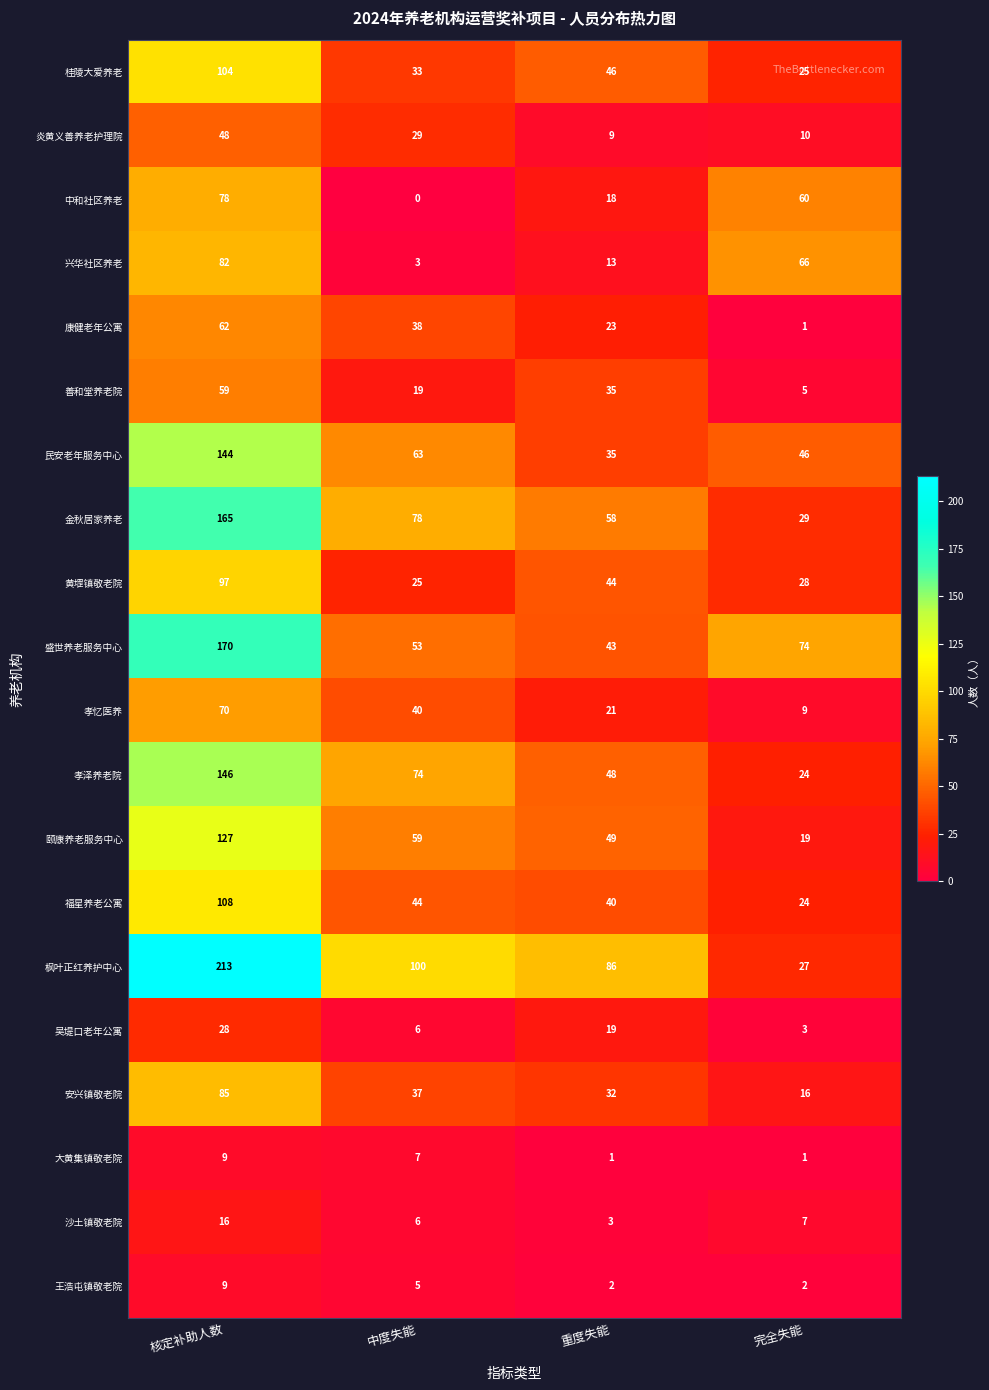

Where does the 民安老年服务中心 series first go above 63?

核定补助人数